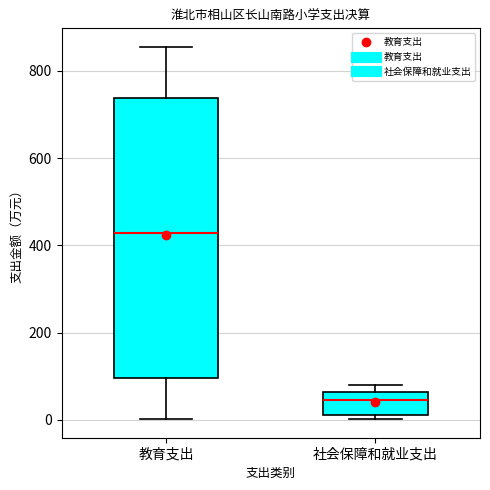

Where is the lower edge of the box for 社会保障和就业支出 on the y-axis? The values are not printed on the chart, so give them approximately, as read against the axis.

20